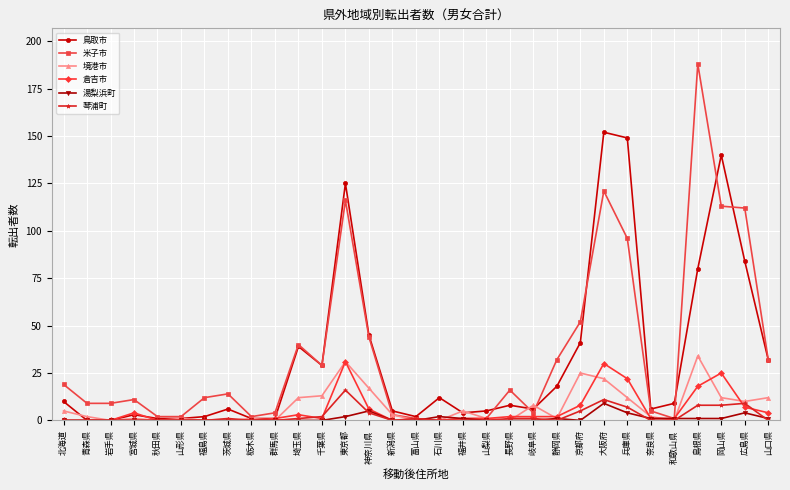

Which series changed the most between 山形県 and 千葉県?

鳥取市